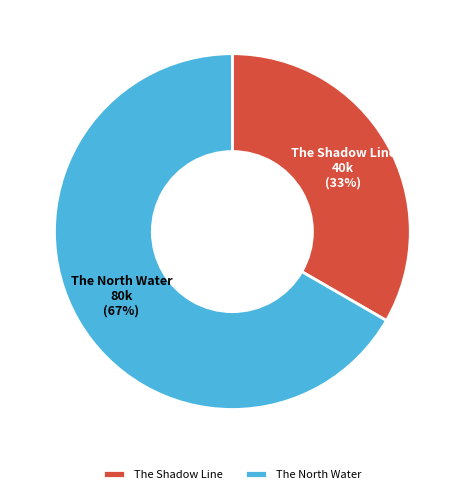

Do The Shadow Line and The North Water together represent more than half of the pie?

Yes